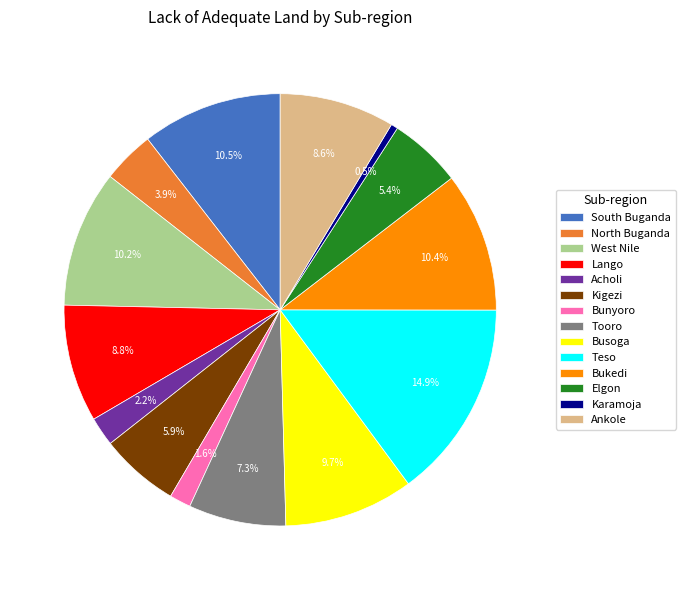

Between West Nile and Teso, which is larger?

Teso